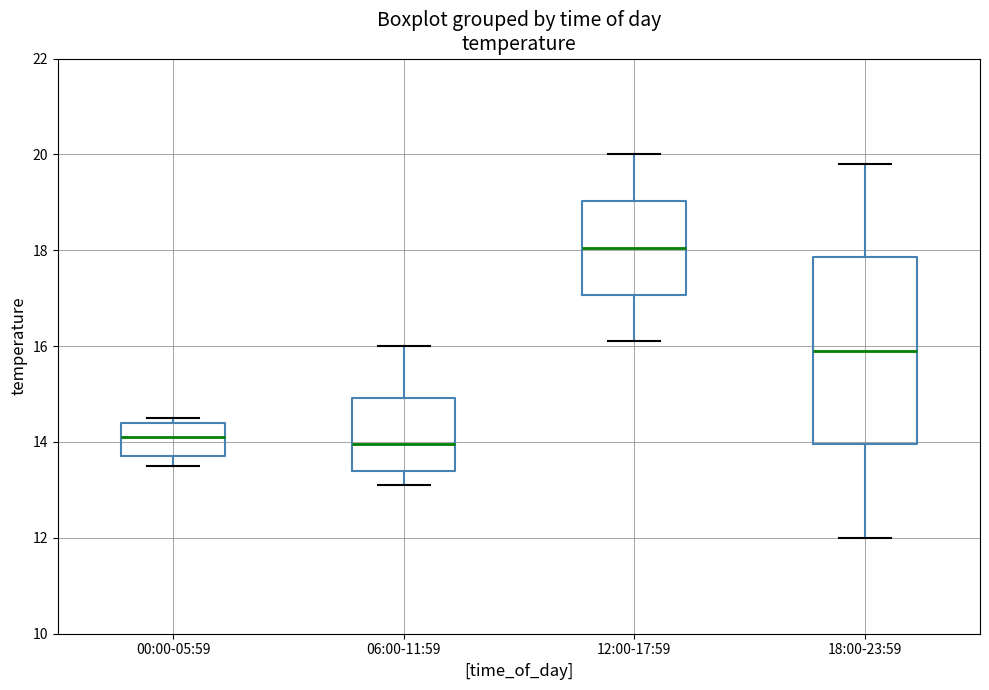

Comparing the boxes themselves (not the whiskers), which one is the tallest?

18:00-23:59